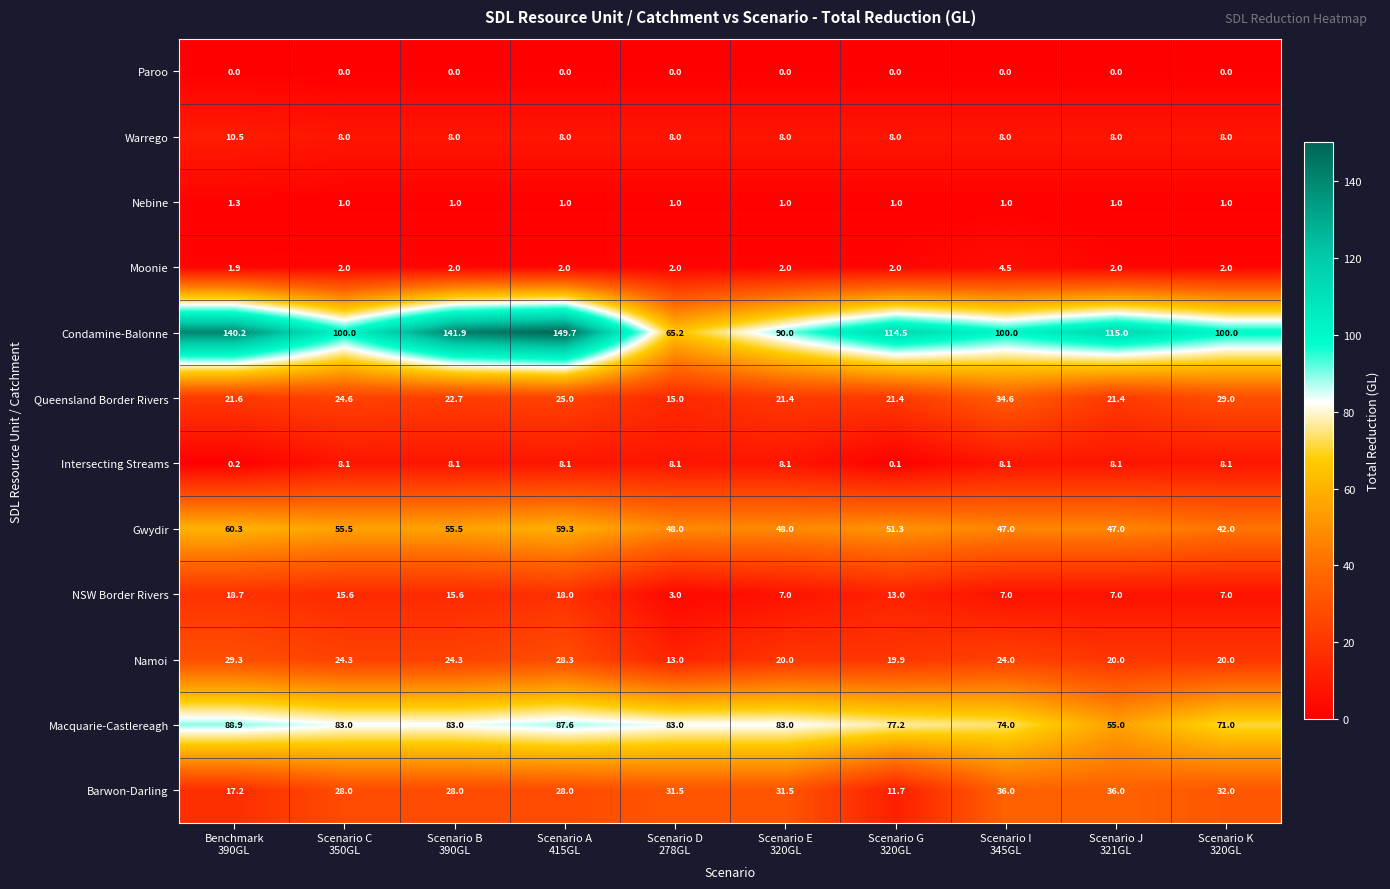

What is the sum of all Gwydir values?

513.9